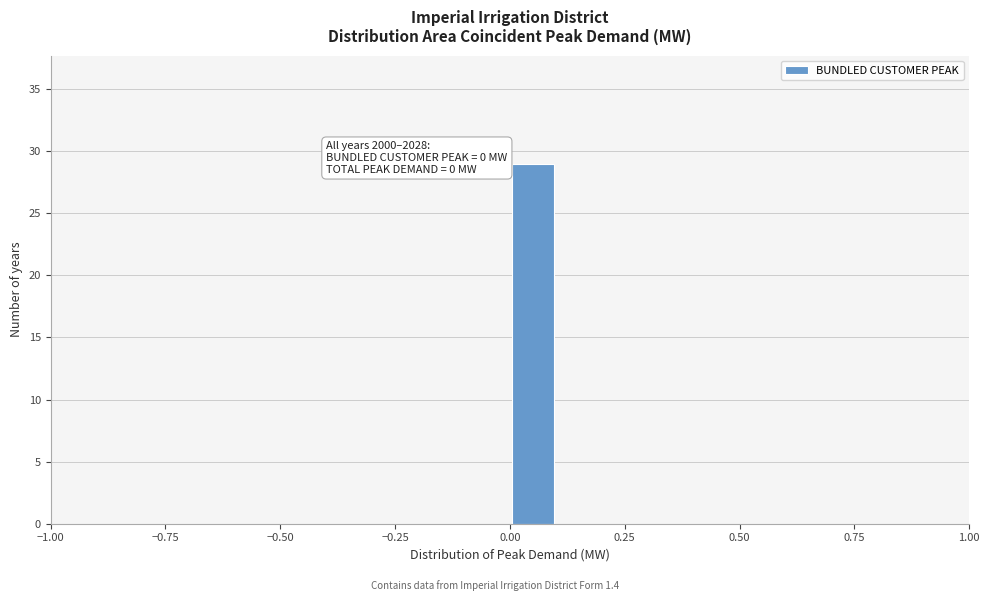

Read against the x-axis, roughly where is the centre of the tallest bar?

0.05